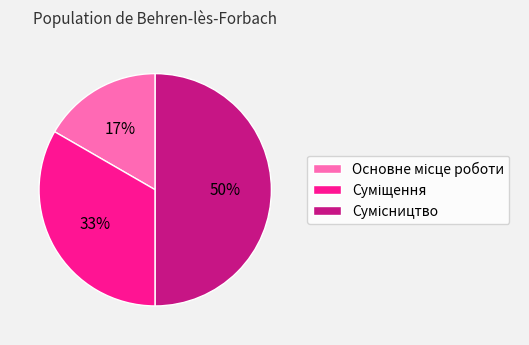

To the nearest percent, what is the difference between the largest and smallest slice percentages?

33%